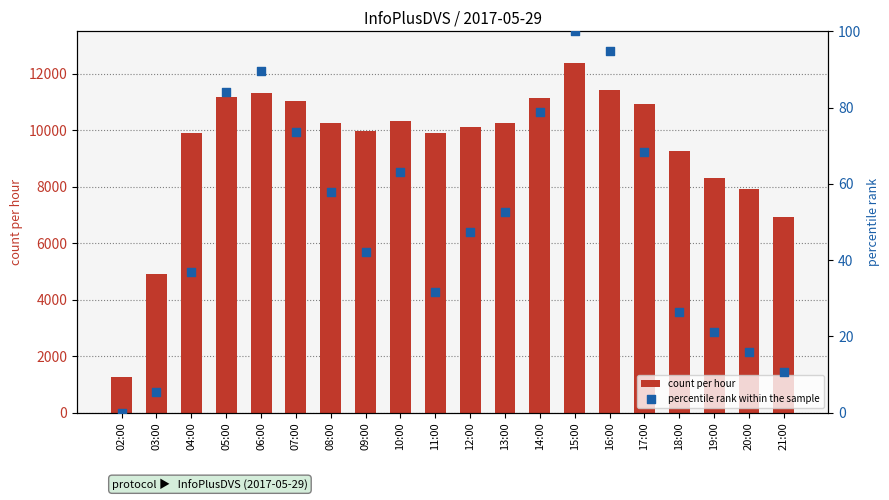

What are all the series names shown in the legend?

count per hour, percentile rank within the sample